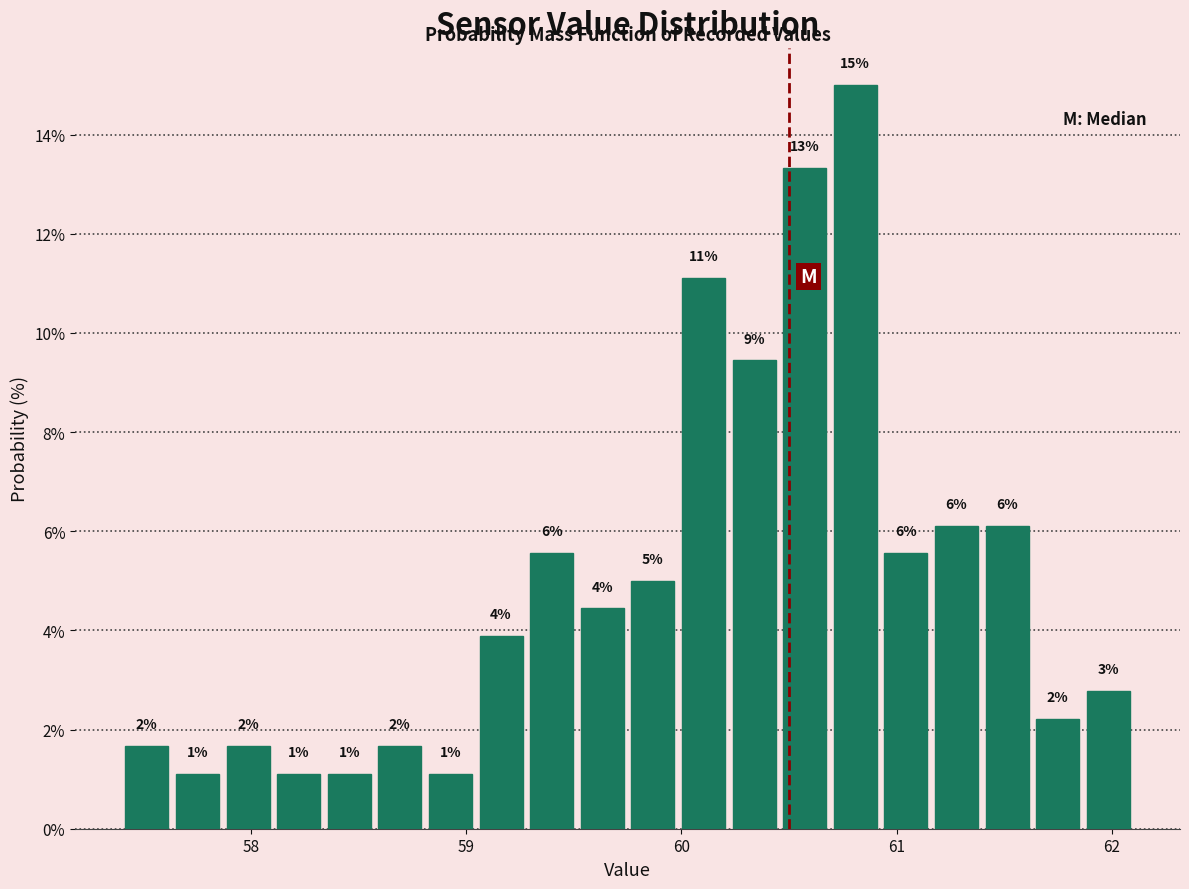

Around what value on the x-axis is the tallest bar? Give the approximate position of its centre, as read against the axis.

60.8